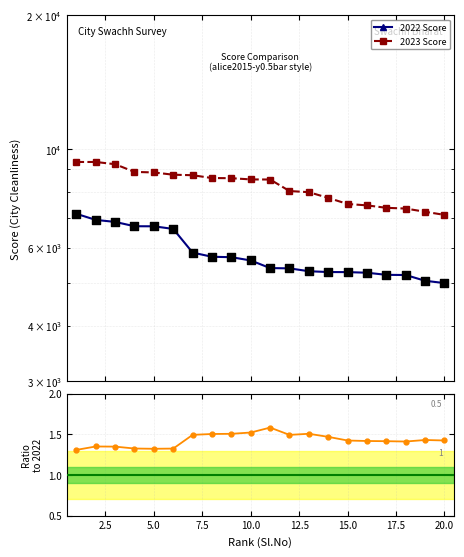

At how many categories does at least one series exceed 5634?

20